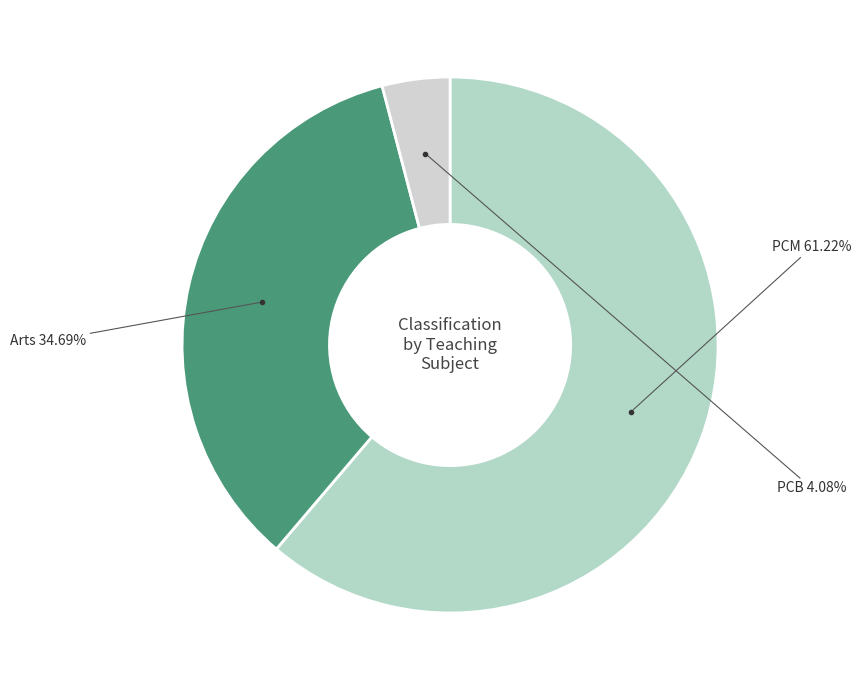

Which category has the smallest portion of the pie?

PCB